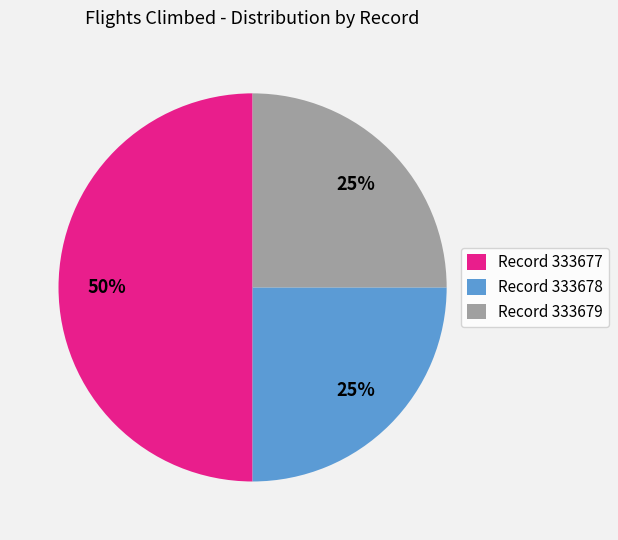

Combined, do Record 333677 and Record 333678 account for over 50%?

Yes